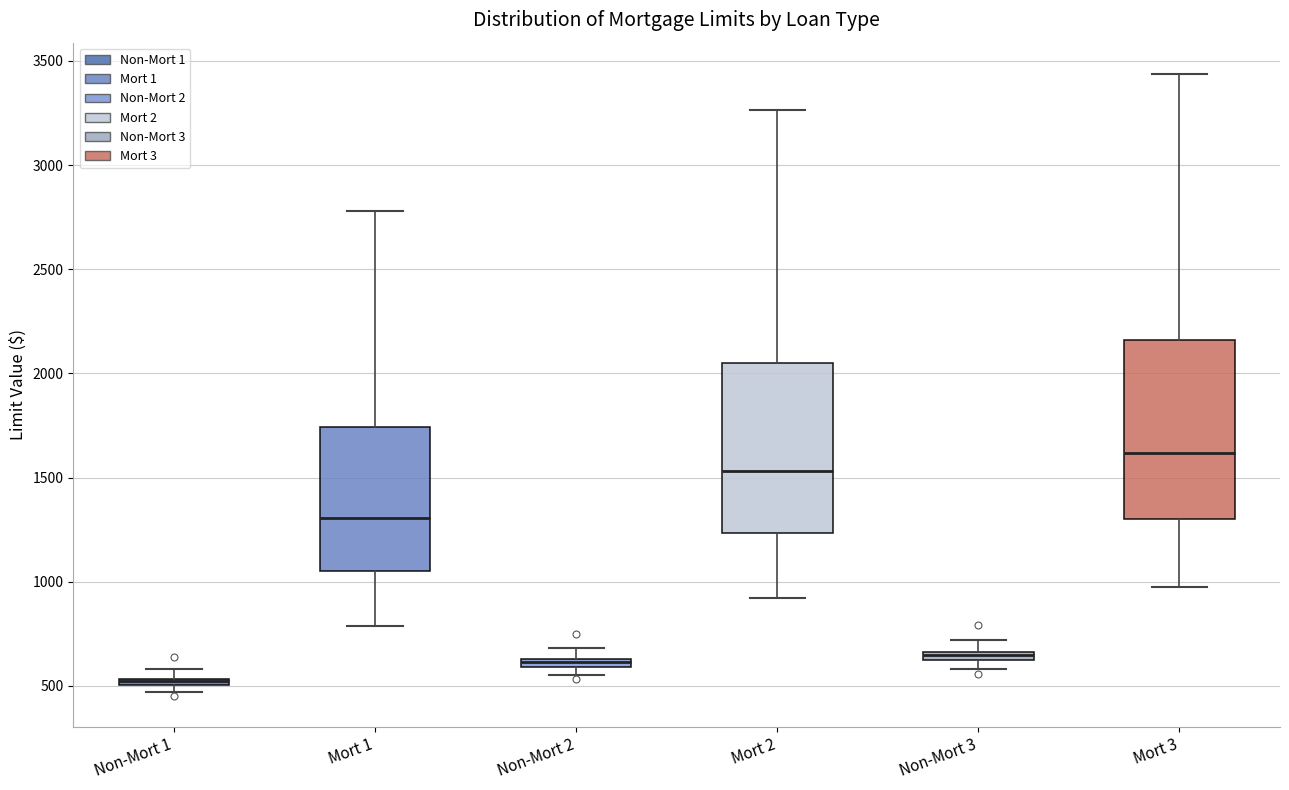

Where does the upper whisker of the box for Mort 3 end on the y-axis? The values are not printed on the chart, so give them approximately, as read against the axis.

3450